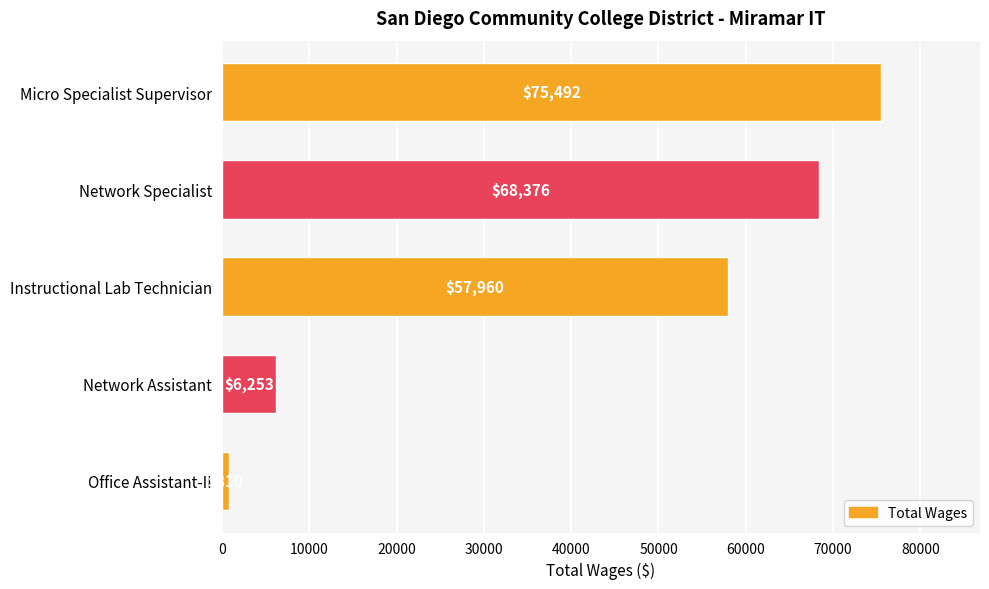

What position from the top is Micro Specialist Supervisor?

1